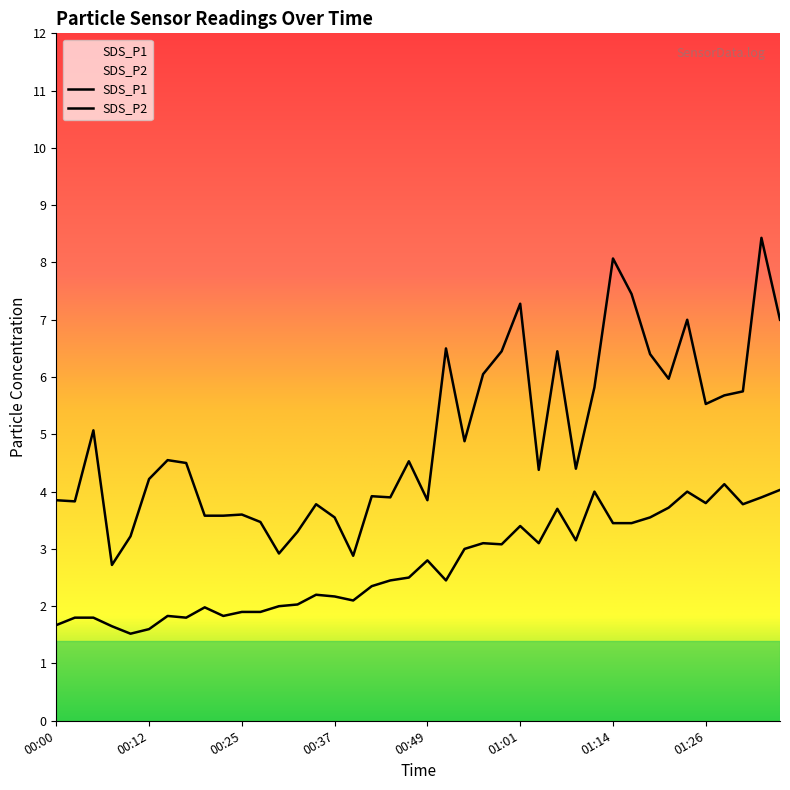

The value of SDS_P2 at 00:10 is 2.4. True or false?

False